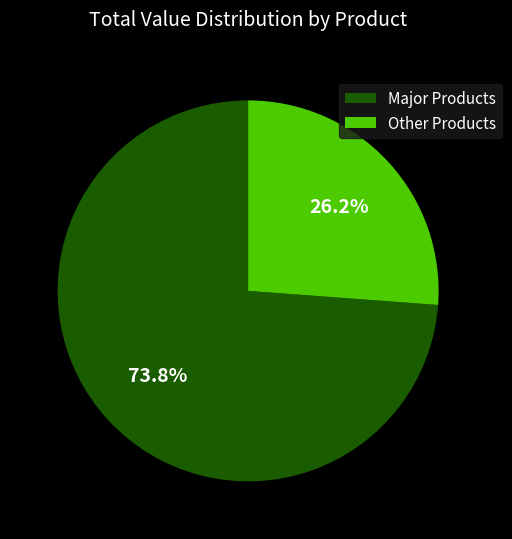

Does Other Products account for over 50% of the chart?

No